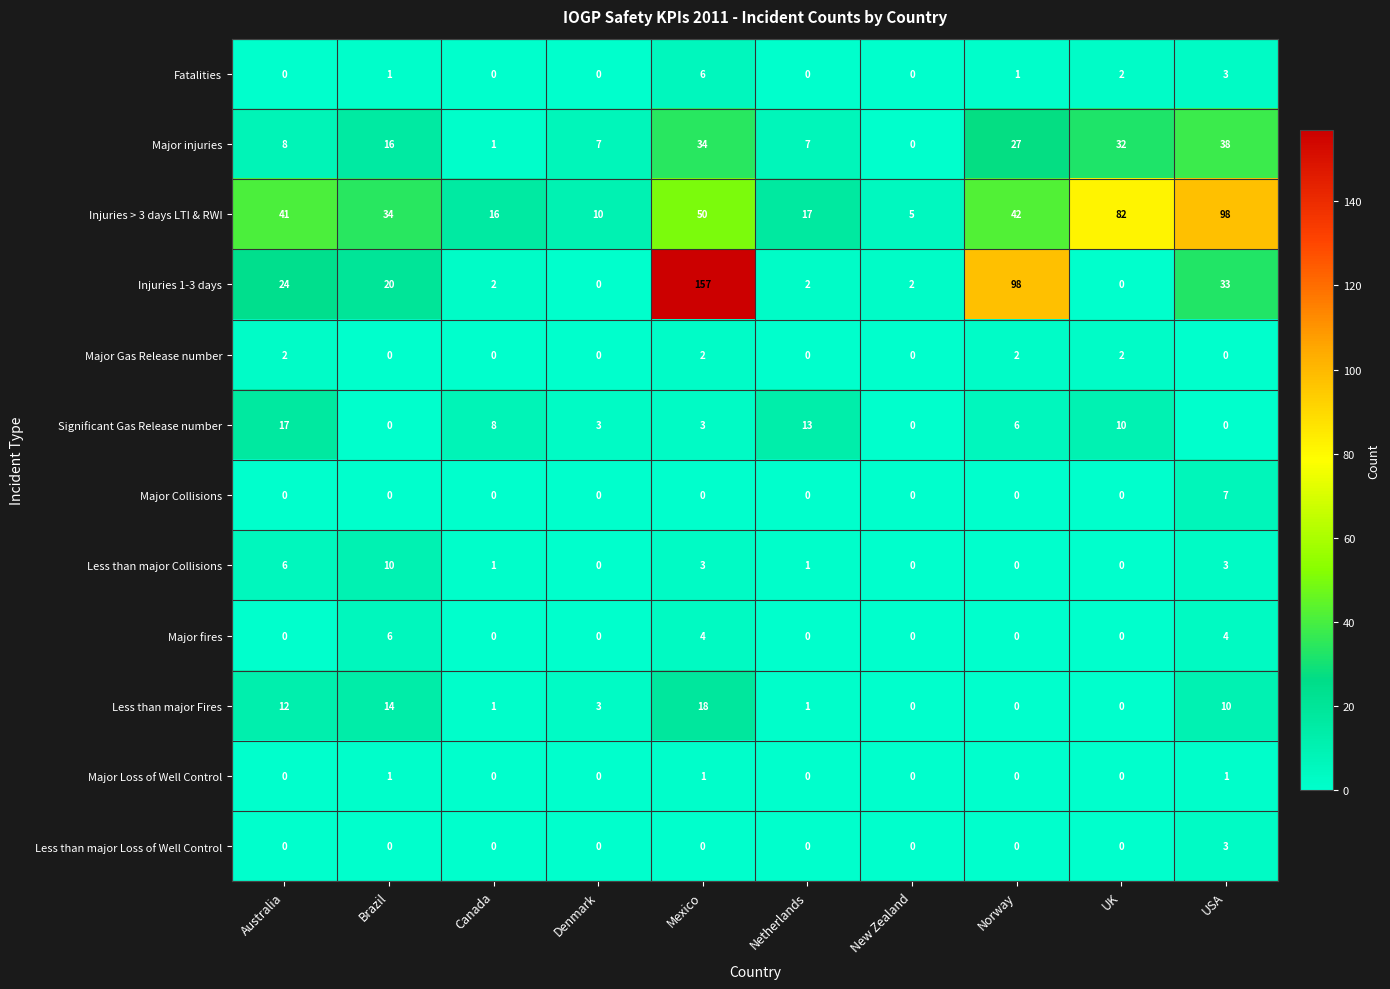

At which label is Injuries > 3 days LTI & RWI closest to 51?

Mexico